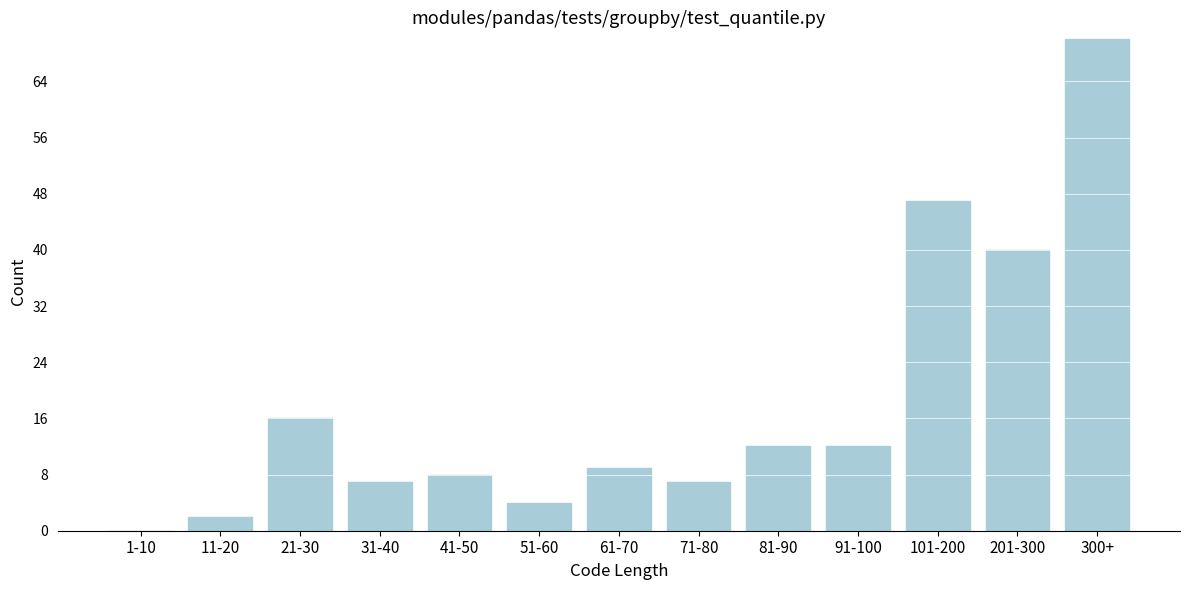

Reading left to right, transcribe all the data shown in this chart.

1-10=0	11-20=2	21-30=16	31-40=7	41-50=8	51-60=4	61-70=9	71-80=7	81-90=12	91-100=12	101-200=47	201-300=40	300+=70